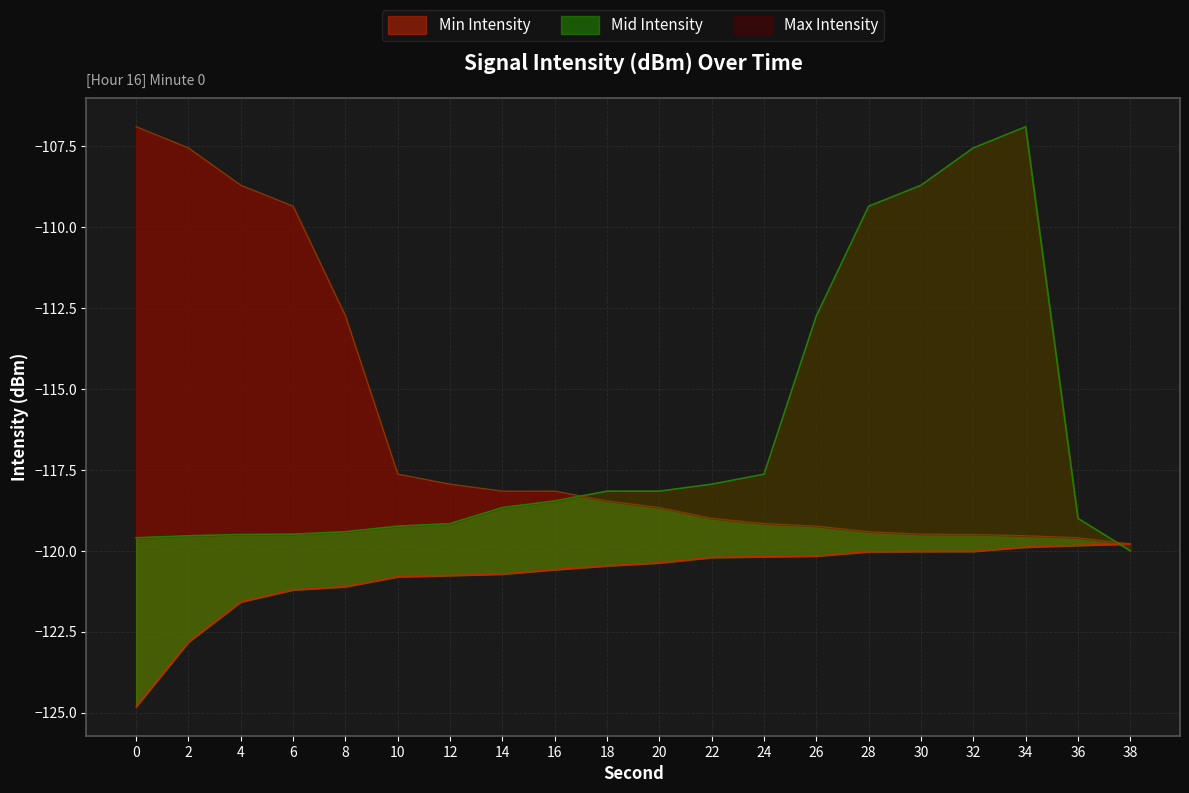

How many lines are shown in the chart?

3